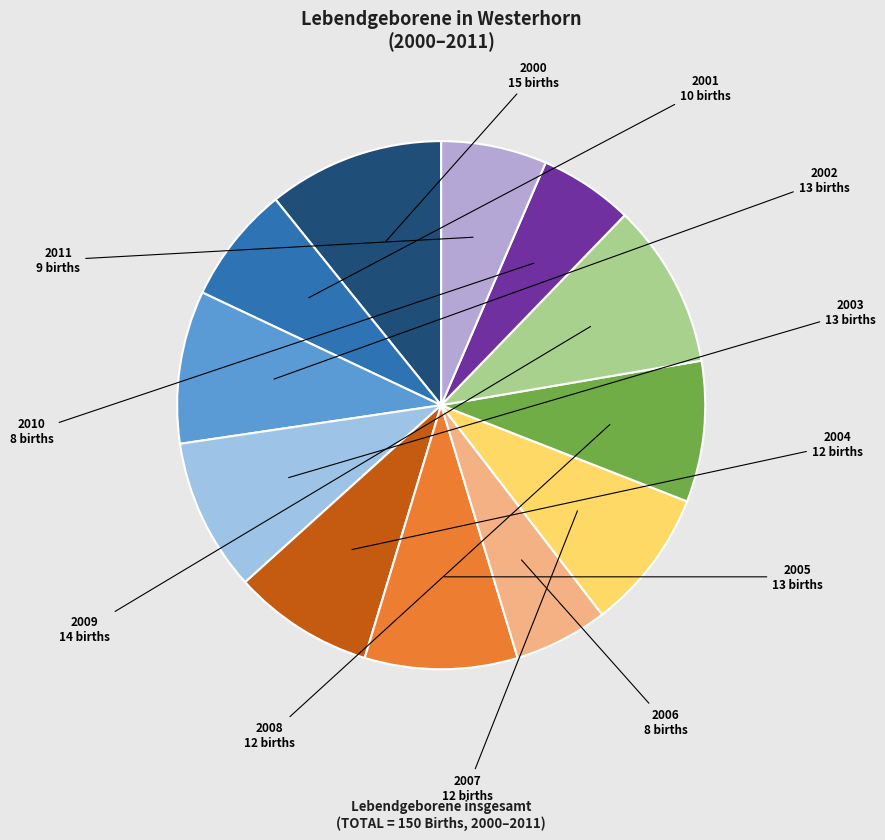

Which slice is the largest?

2000